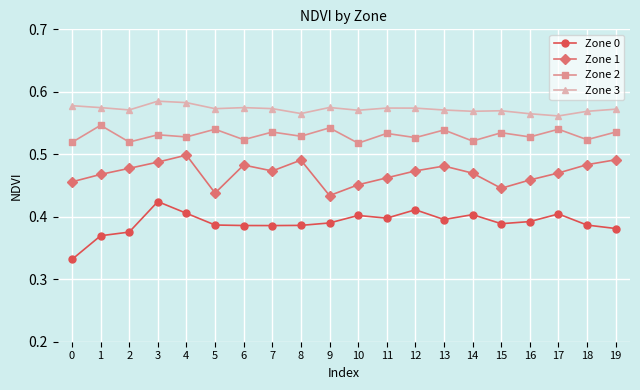

What is the sum of the Zone 0 values at 12 and 11?

0.8